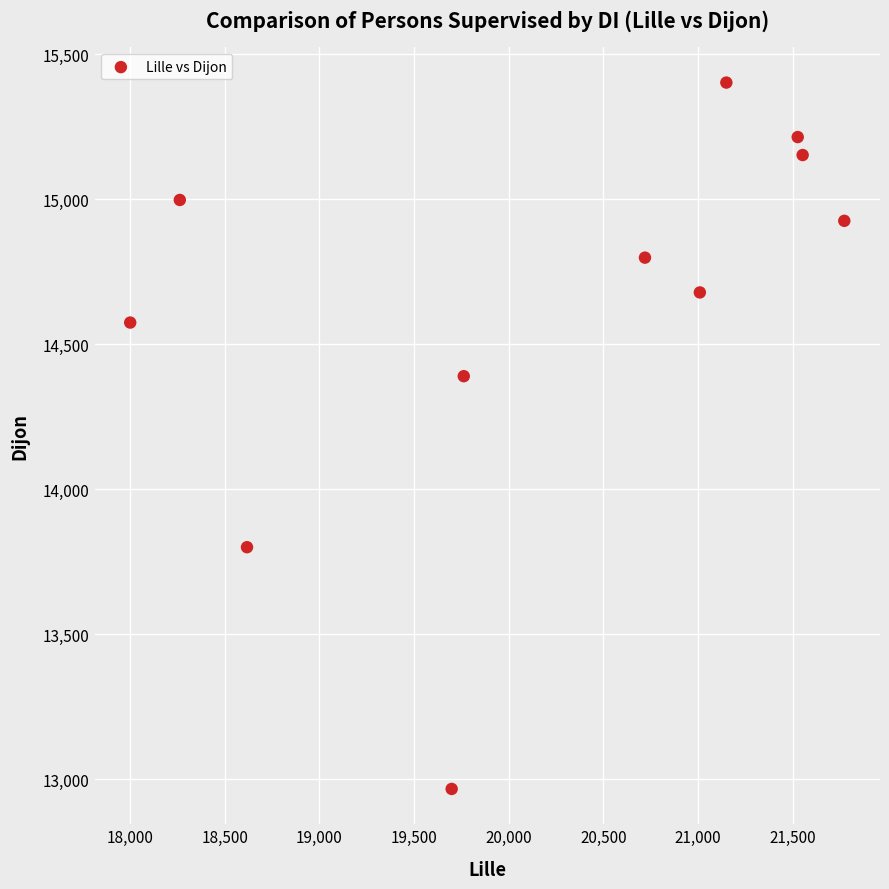

What is the average Y value?

14628